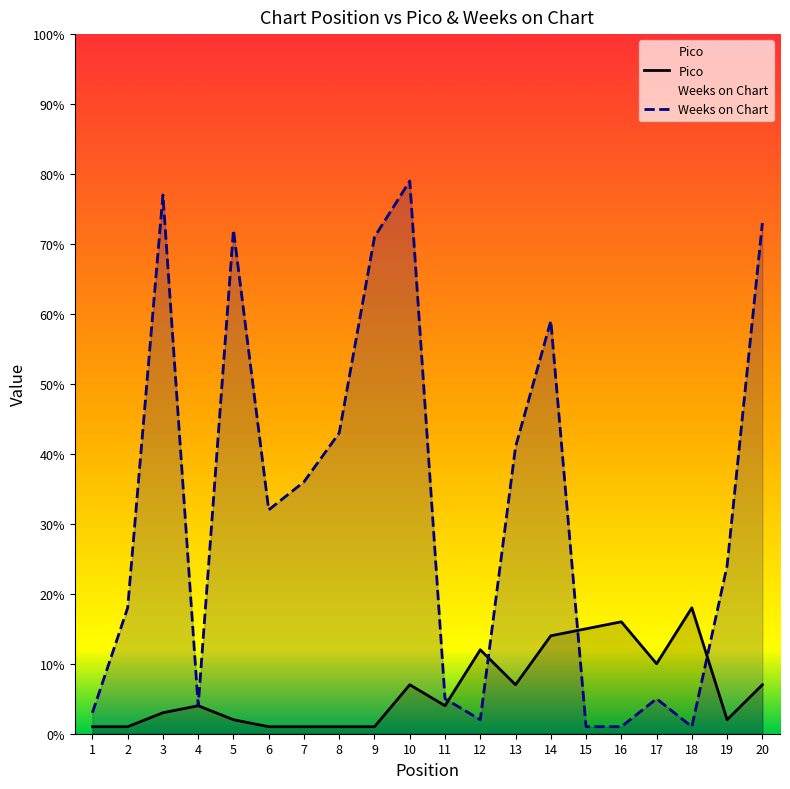

Between 8 and 4, which is larger?

4